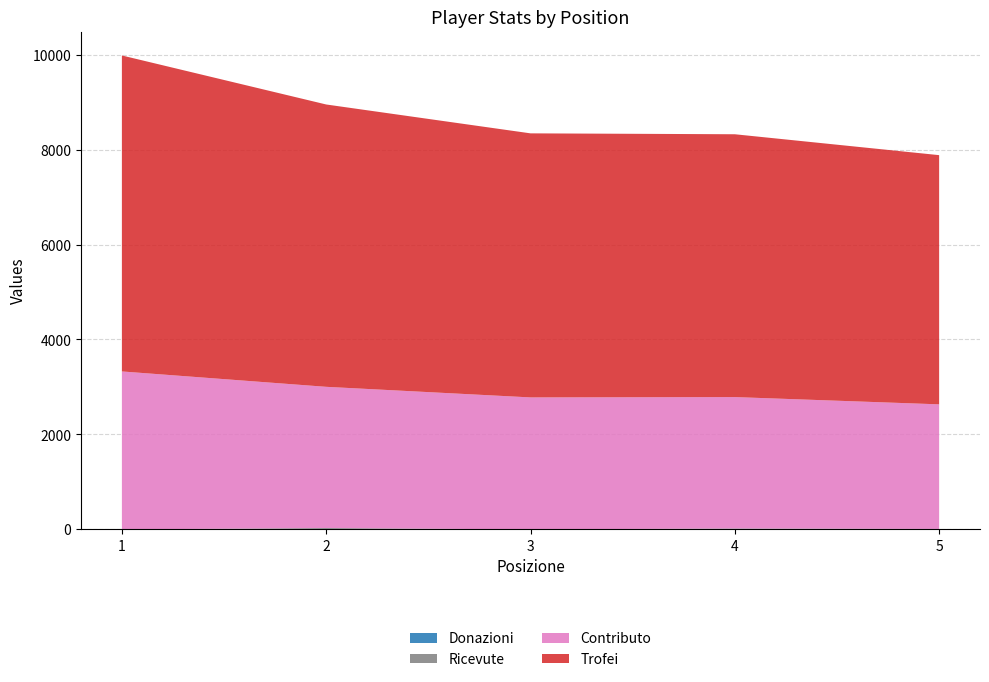

Reading left to right, extract all data points from this chart.

Trofei: 1=6654	2=5946	3=5561	4=5535	5=5248
Contributo: 1=3327	2=2973	3=2780	4=2767	5=2624
Ricevute: 1=0	2=20	3=0	4=10	5=0
Donazioni: 1=0	2=10	3=0	4=10	5=10